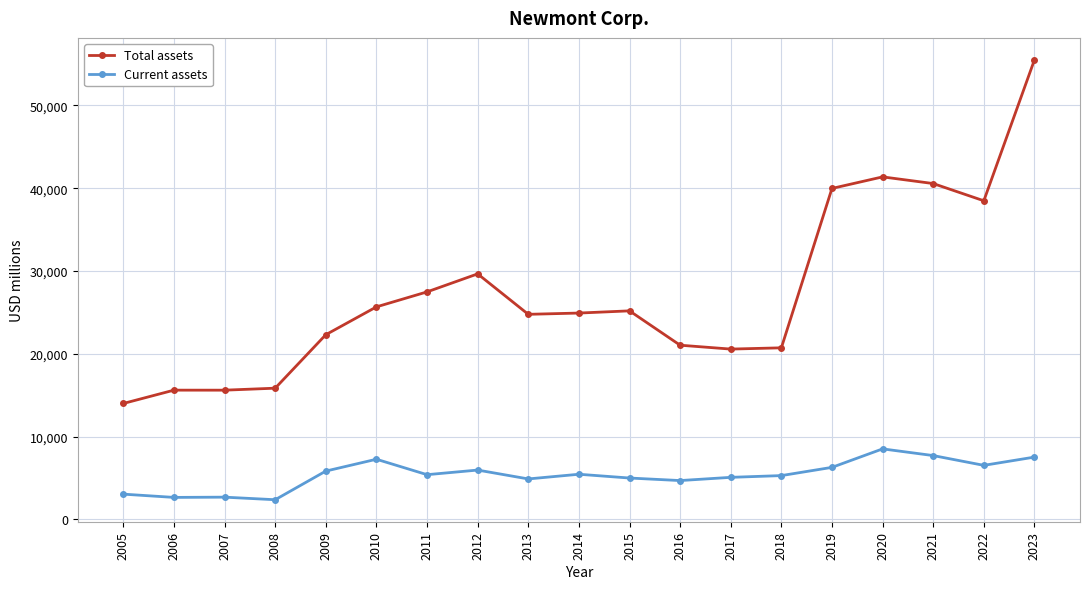

What is the spread (max minus min) of values at 2017?

15497